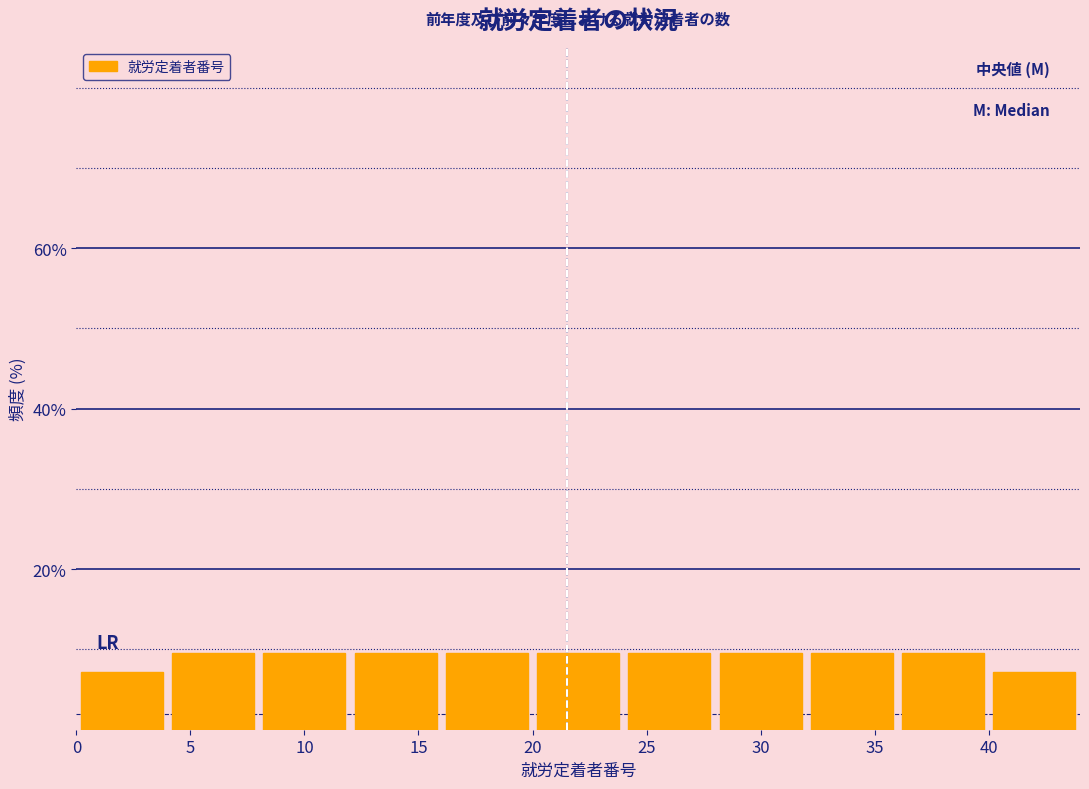

Reading left to right, transcribe this chart: for each bar, give the range it covers on the x-axis and its height. The values are not printed on the chart, so give them approximately, as read against the axis.

0 to 4: 8
4 to 8: 10
8 to 12: 10
12 to 16: 10
16 to 20: 10
20 to 24: 10
24 to 28: 10
28 to 32: 10
32 to 36: 10
36 to 40: 10
40 to 44: 8